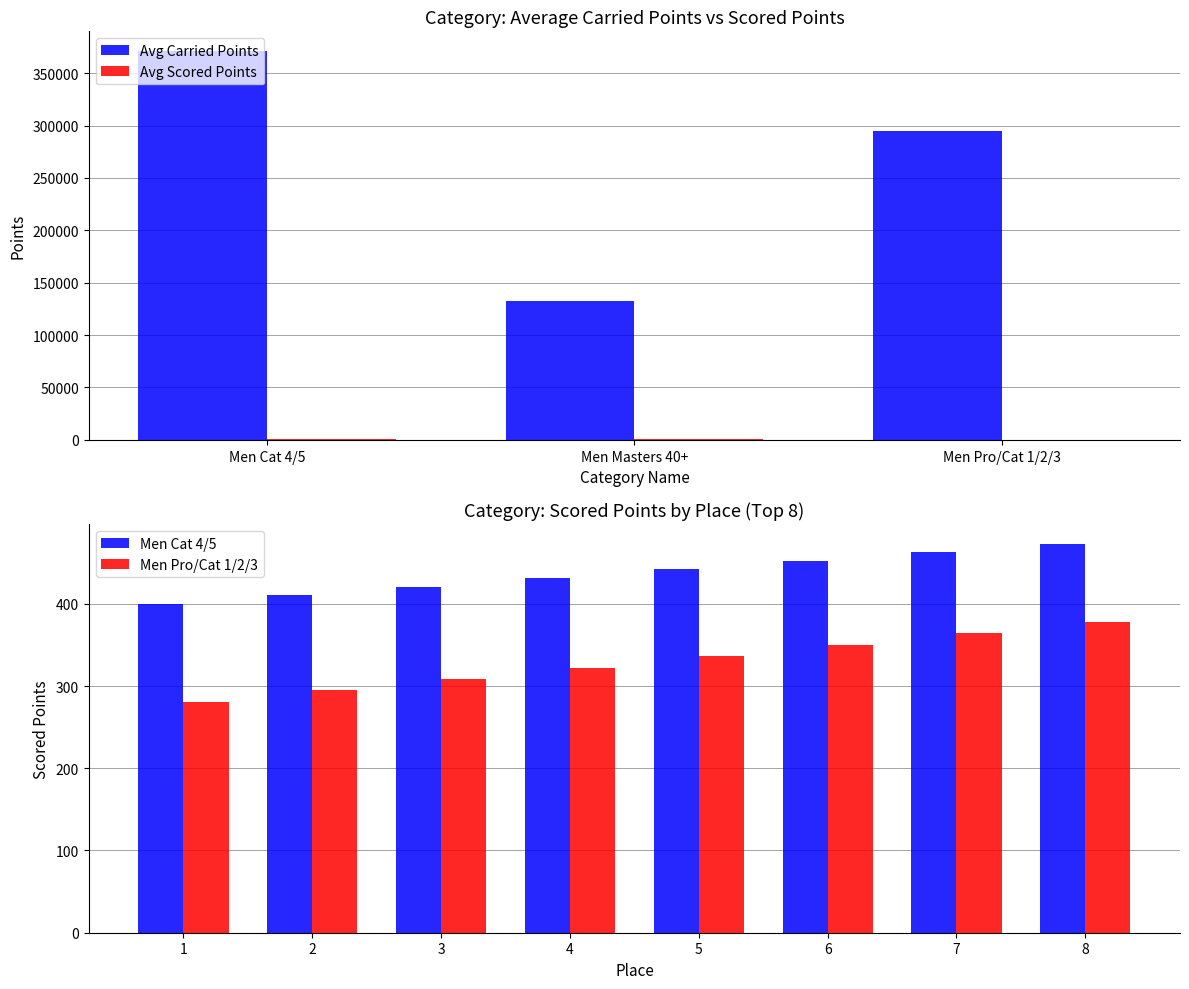

The value of Avg Carried Points at Men Masters 40+ is 132792.6. True or false?

True